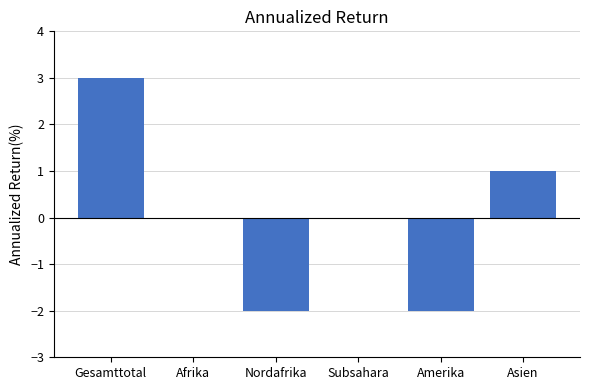

What is the change in value from Subsahara to Asien?

+1